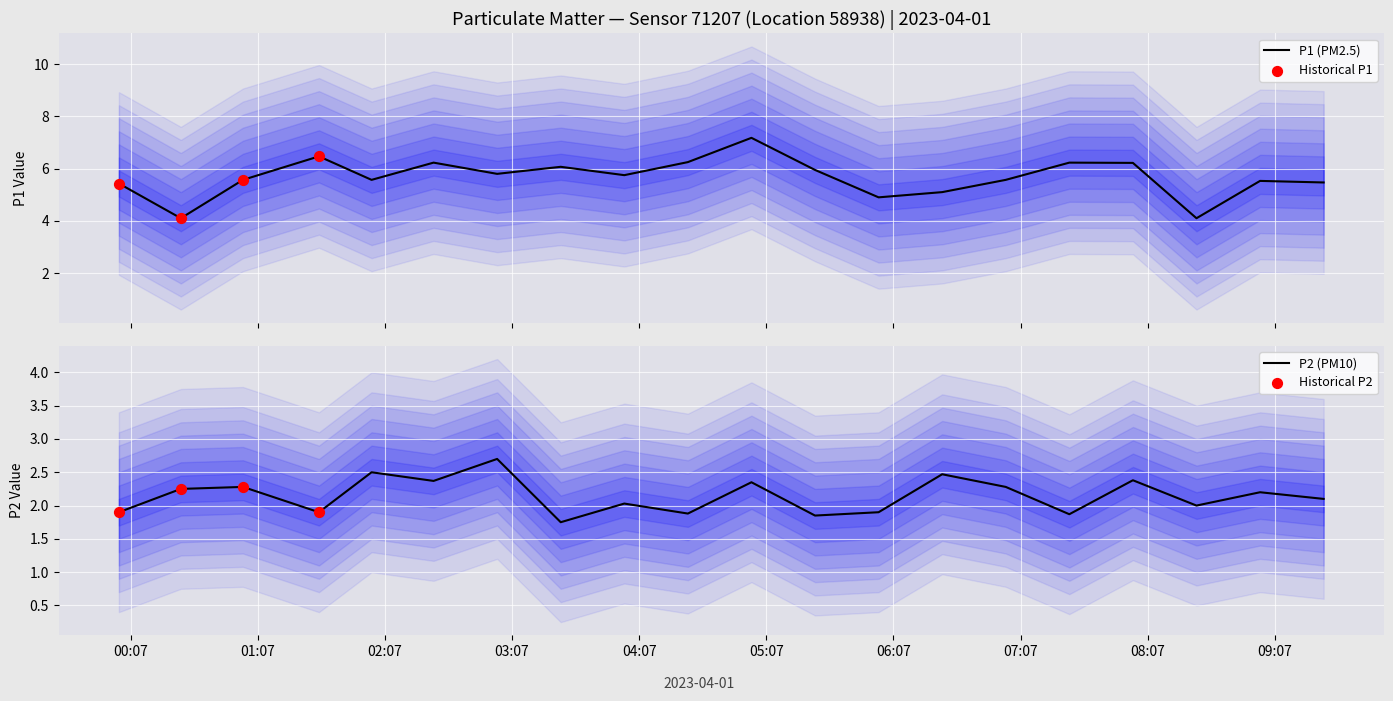

What are all the series names shown in the legend?

P1, P2